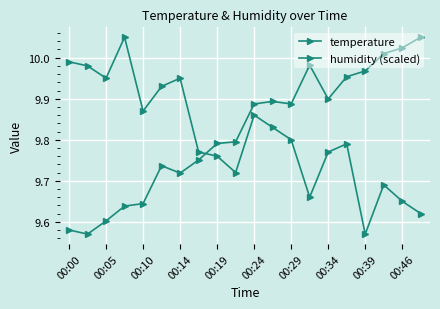

How many series are shown in this chart?

2